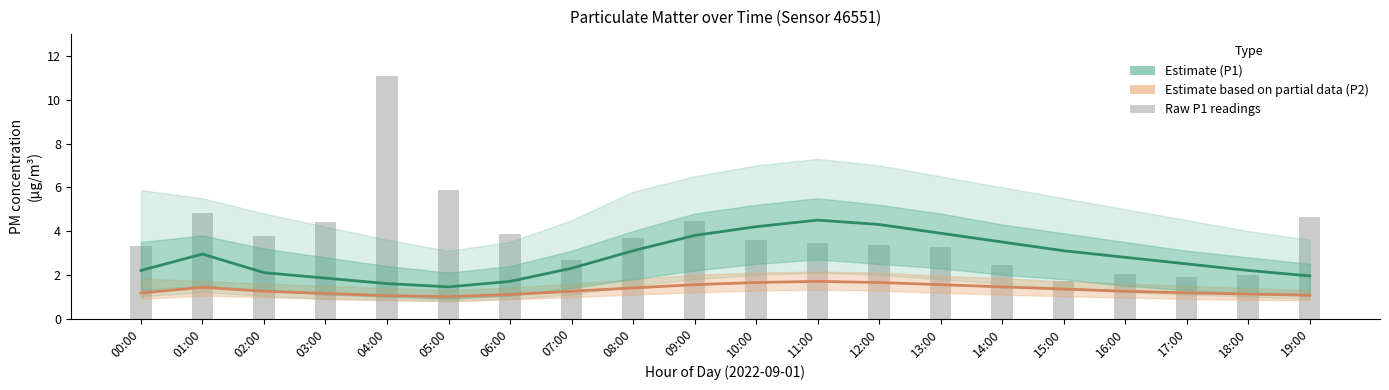

How many values in the Estimate (P1) series are below 2?

5